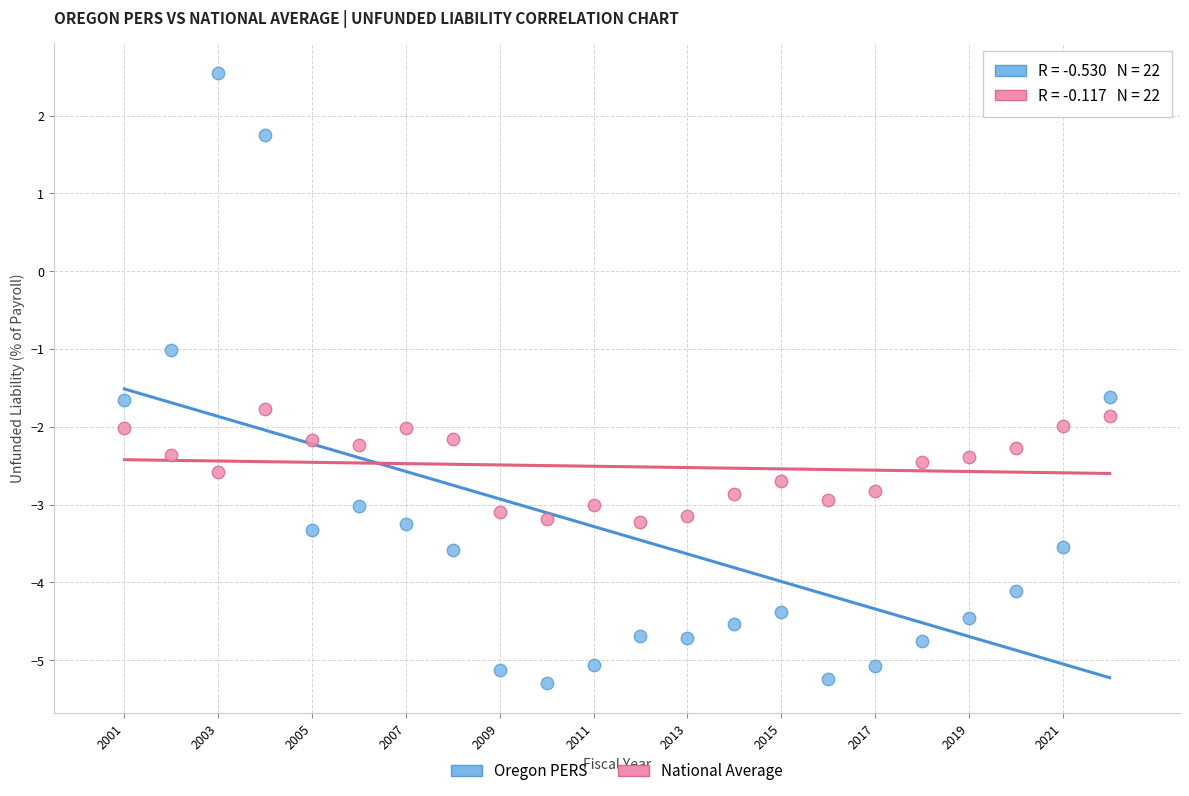

Across all data points, what is the range of X values (max minus min)?

21.0